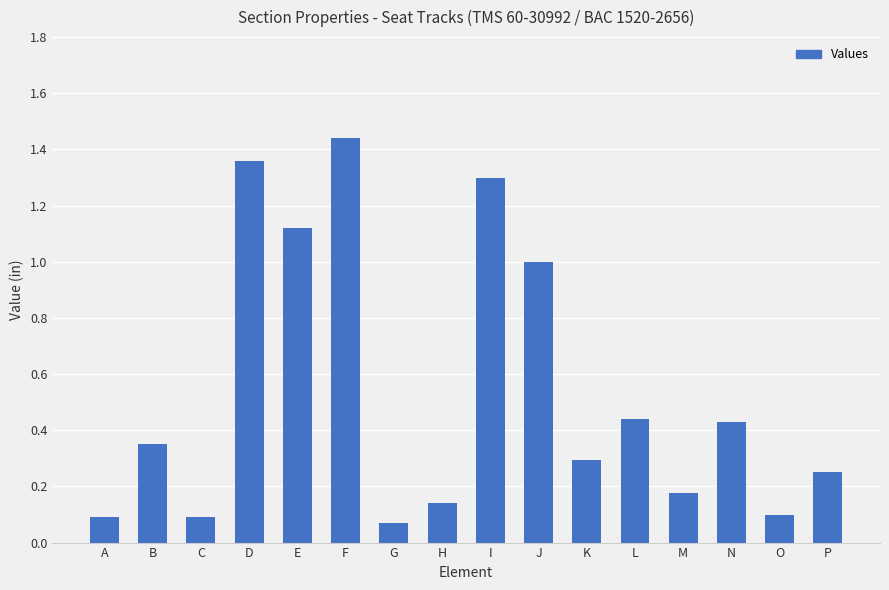

True or false: the data shows 0.1 at G.

True